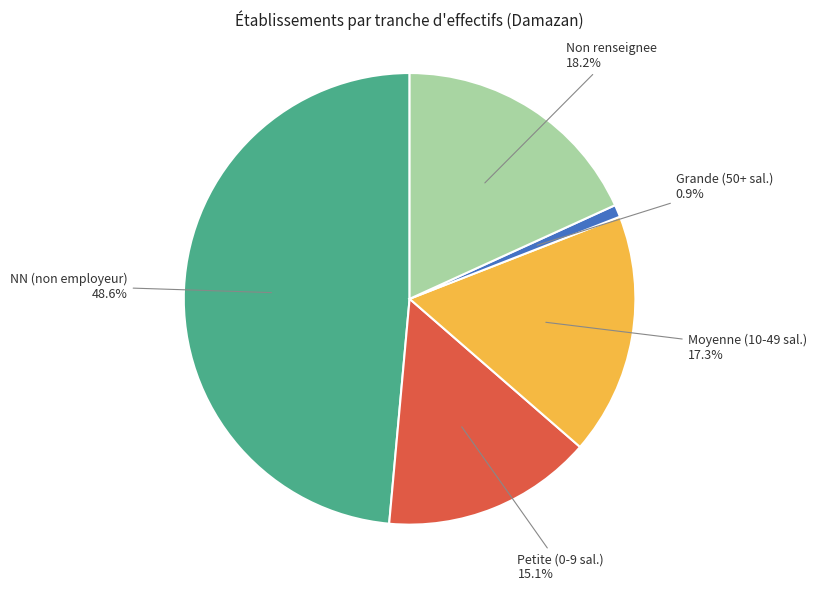

Is there a majority slice in this chart?

No